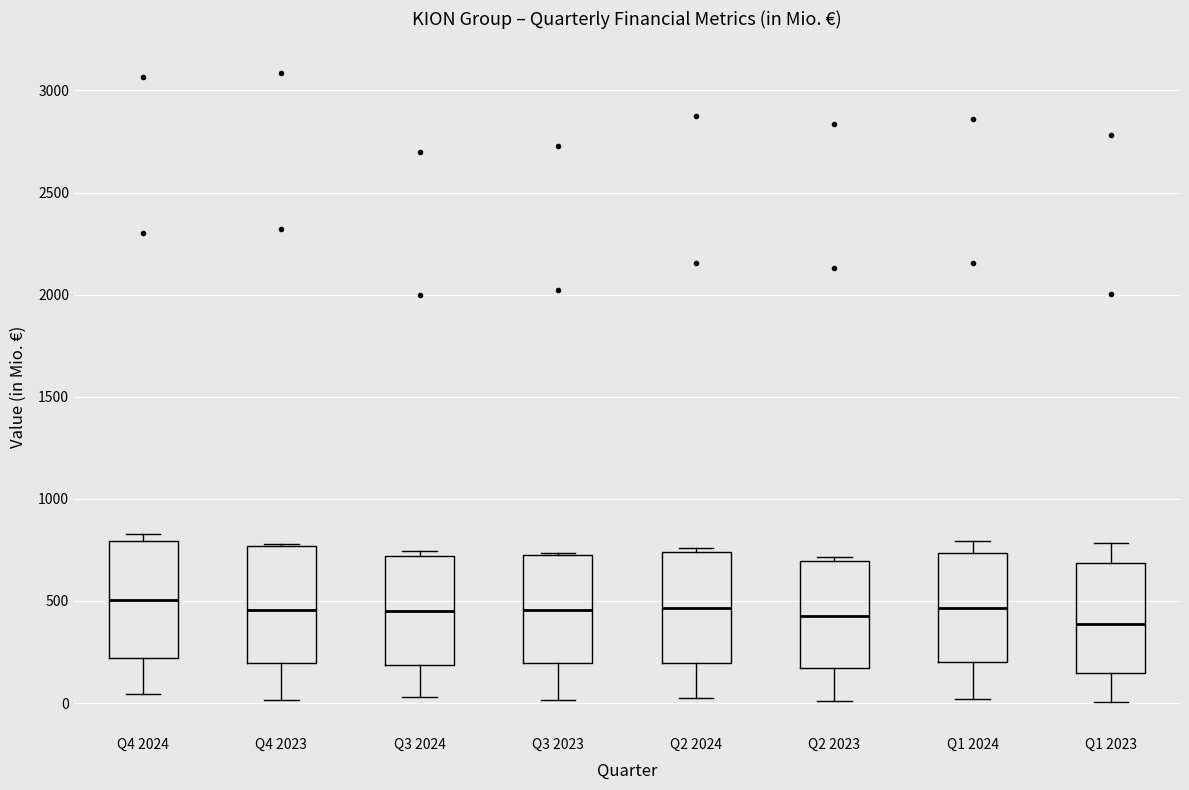

Reading left to right, read every box against the y-axis: the position of its median line, the range the box covers, and the ends of its whiskers. The values are not printed on the chart, so give them approximately, as read against the axis.

Q4 2024: median 500, box 200 to 800, whiskers 50 to 850
Q4 2023: median 450, box 200 to 750, whiskers 0 to 800
Q3 2024: median 450, box 200 to 700, whiskers 50 to 750
Q3 2023: median 450, box 200 to 700, whiskers 0 to 750
Q2 2024: median 450, box 200 to 750, whiskers 0 to 750 (just above the box's upper edge)
Q2 2023: median 450, box 150 to 700, whiskers 0 to 700 (just above the box's upper edge)
Q1 2024: median 450, box 200 to 750, whiskers 0 to 800
Q1 2023: median 400, box 150 to 700, whiskers 0 to 800